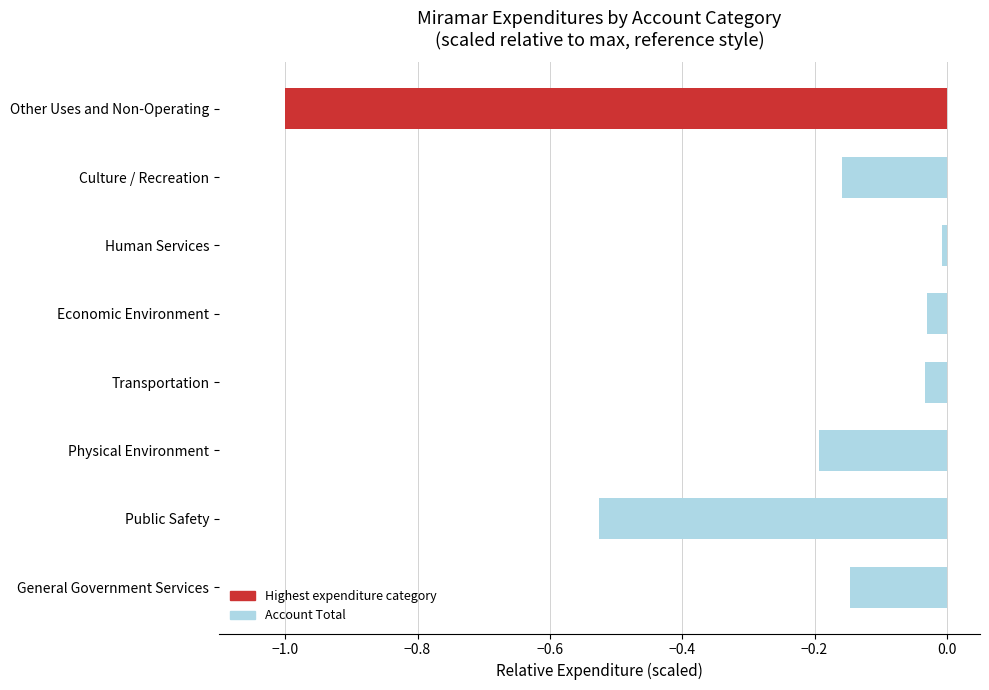

What is the change in value from Public Safety to Economic Environment?

+0.5